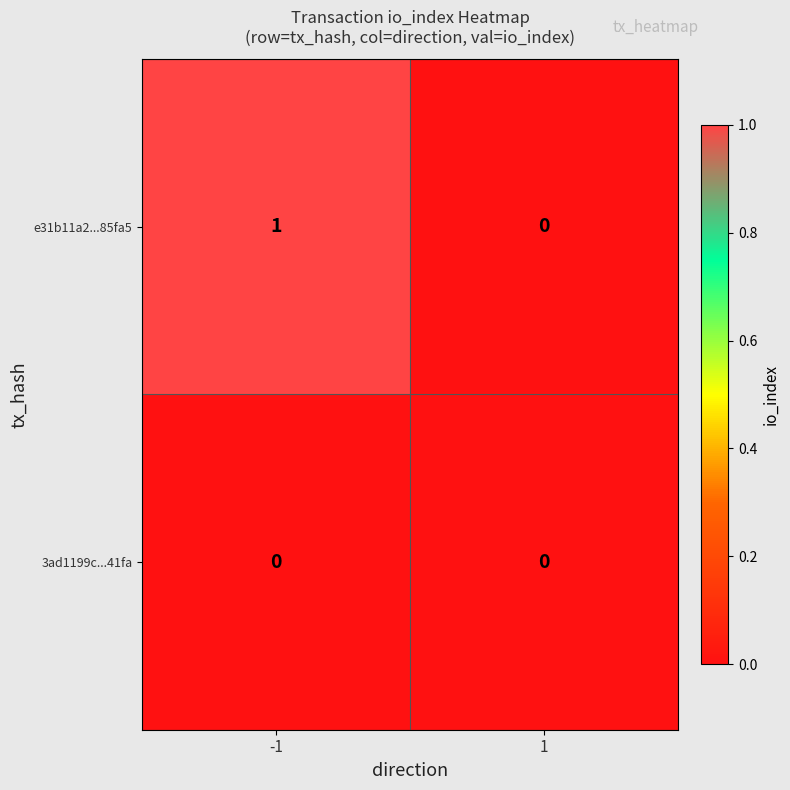

Reading right to left, extract all data points from this chart.

e31b11a2...85fa5: 0	1
3ad1199c...41fa: 0	0